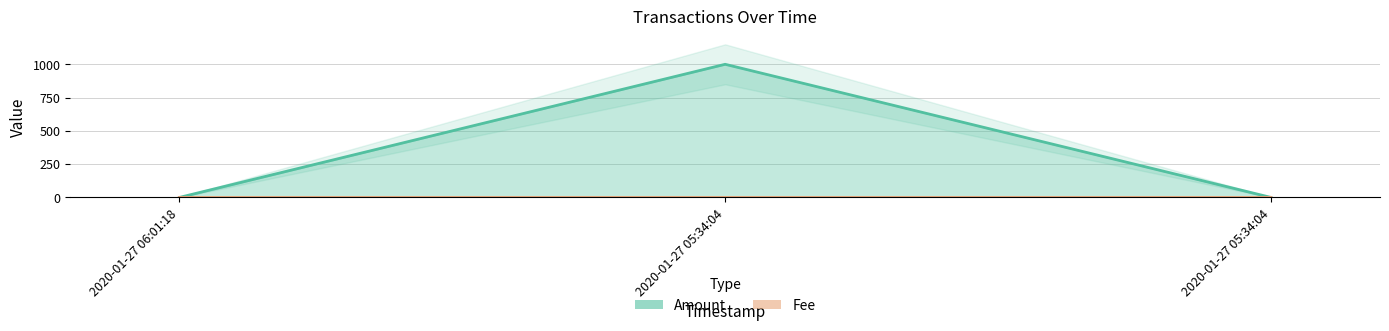

List the labels in order of Amount value, largest first.

2020-01-27 05:34:04, 2020-01-27 05:34:04, 2020-01-27 06:01:18